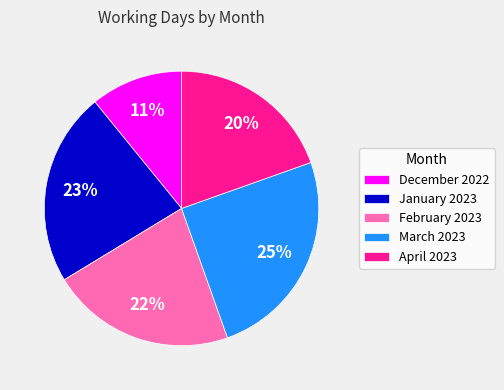

The January 2023 slice represents 23% of the pie. True or false?

True